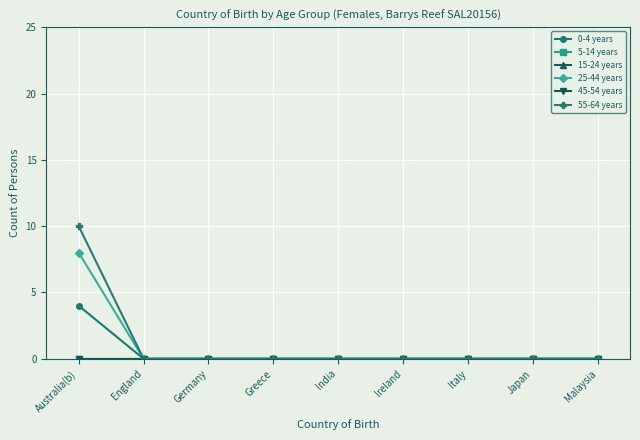

Is this an area chart (filled region under the line)?

No